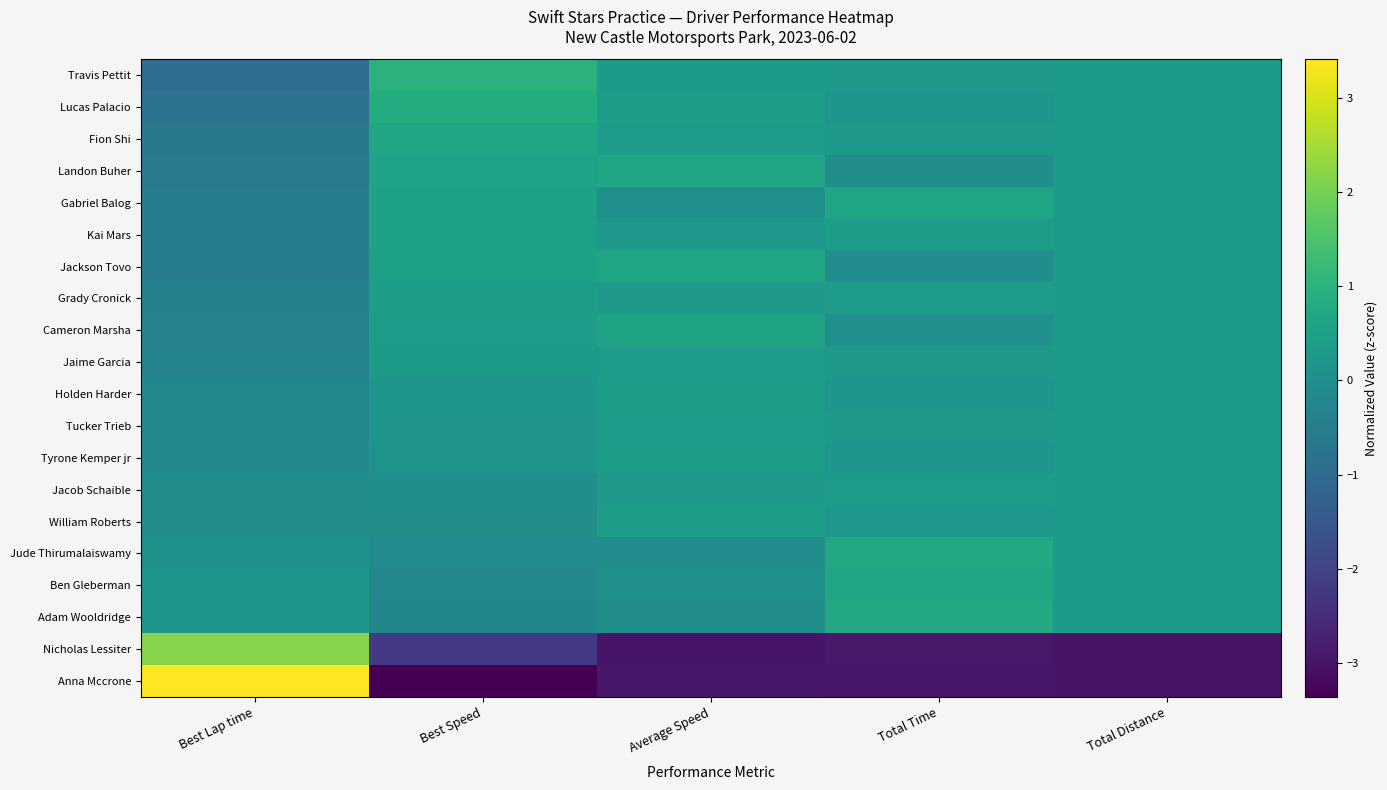

What is the minimum value shown in the chart?

-3.4